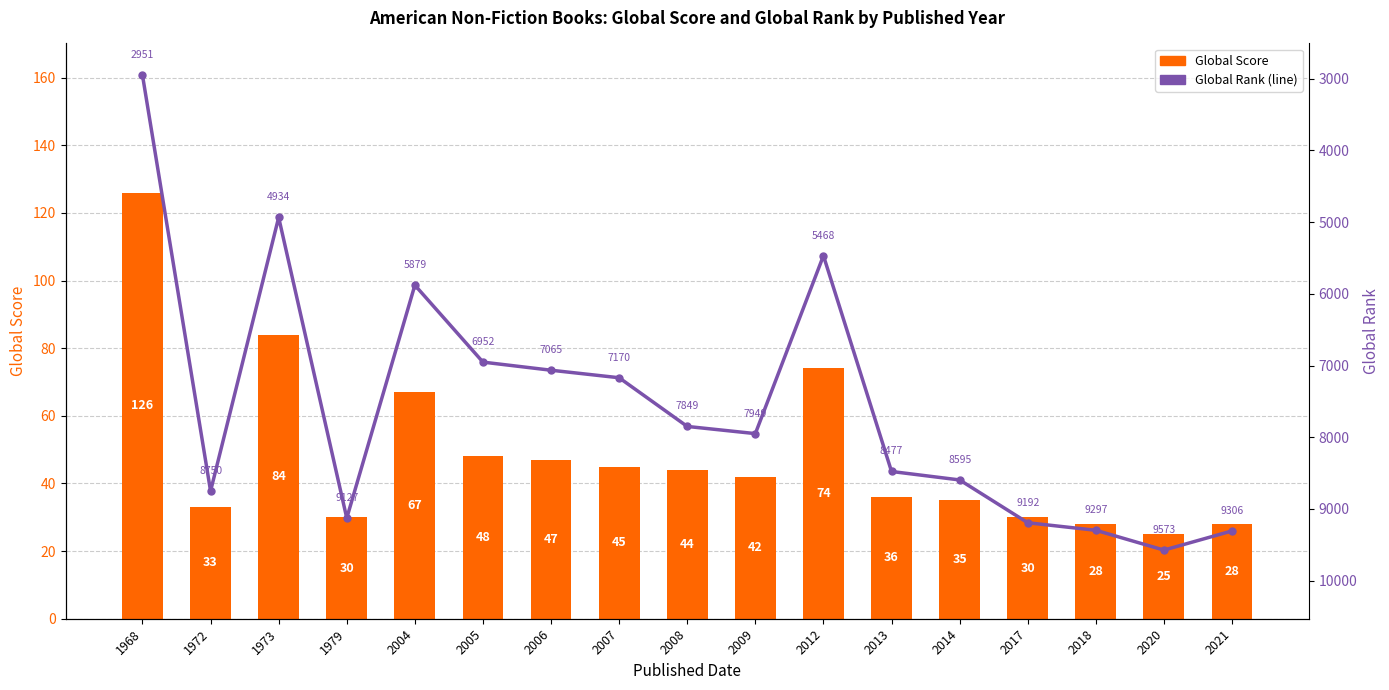

List the series in order of their peak value, lowest first.

Global Score, Global Rank